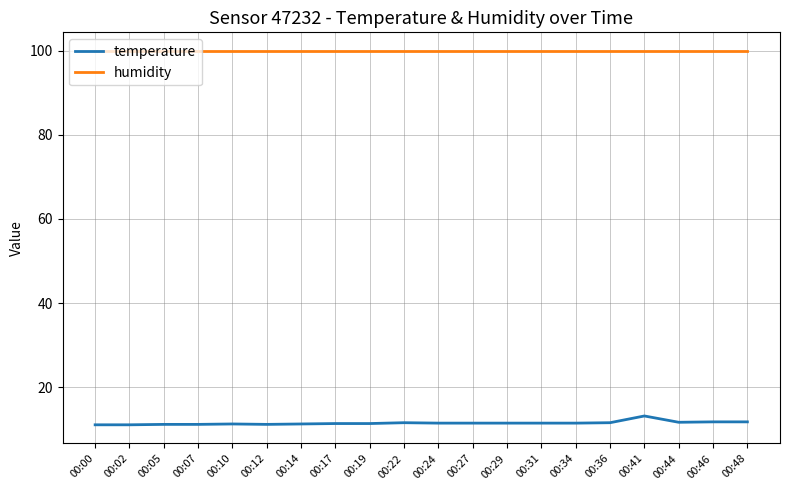

What is the minimum value for temperature?

11.1